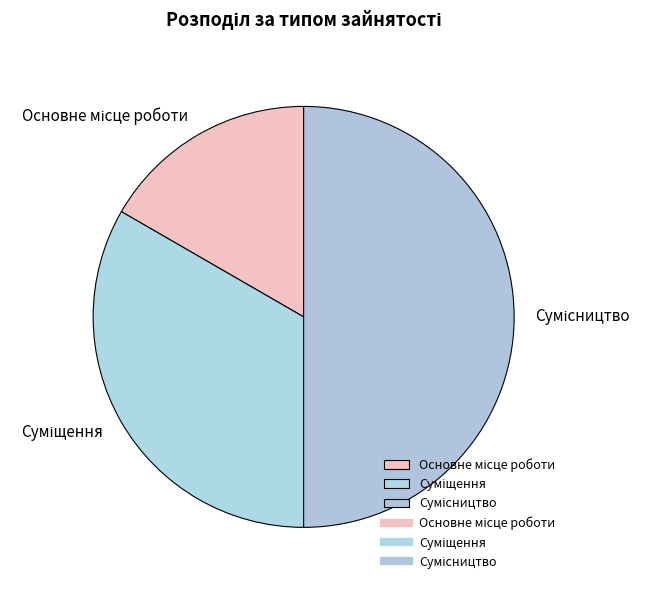

Count the number of slices in the pie.

3